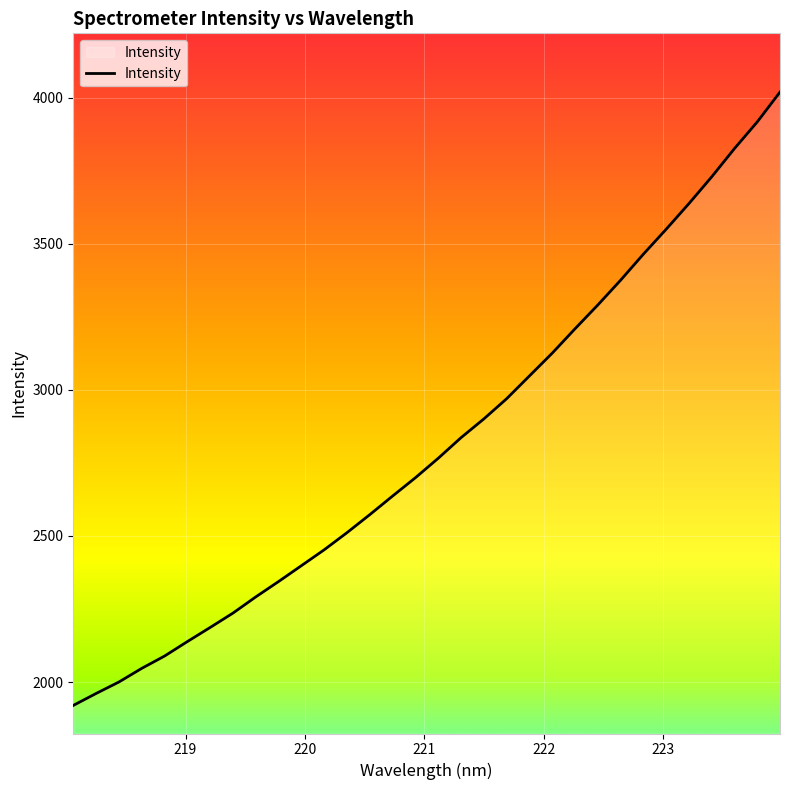

Count the number of data series in this chart.

1